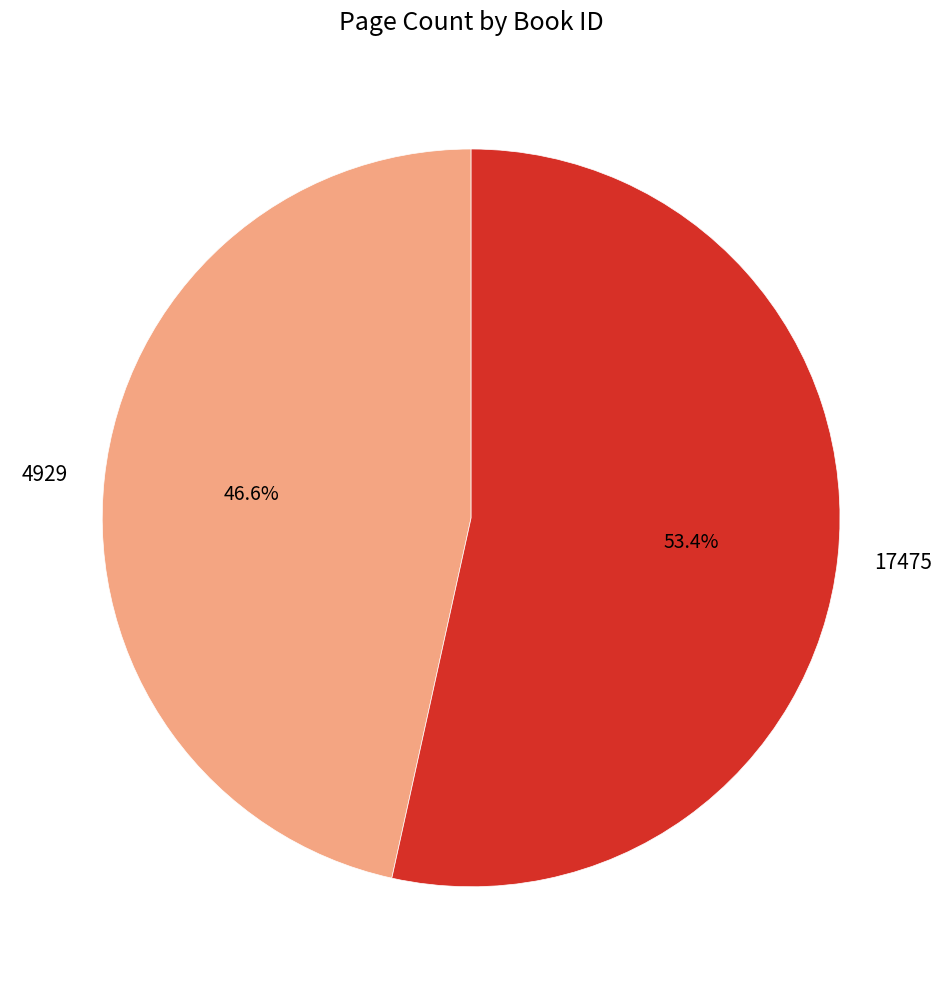

Rank the categories by value from lowest to highest.

4929, 17475